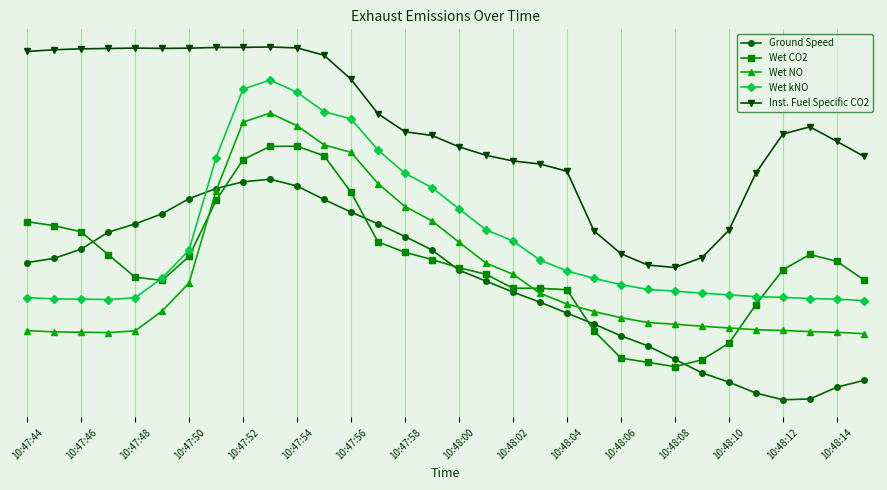

What are all the series names shown in the legend?

Ground Speed, Wet CO2, Wet NO, Wet kNO, Inst. Fuel Specific CO2